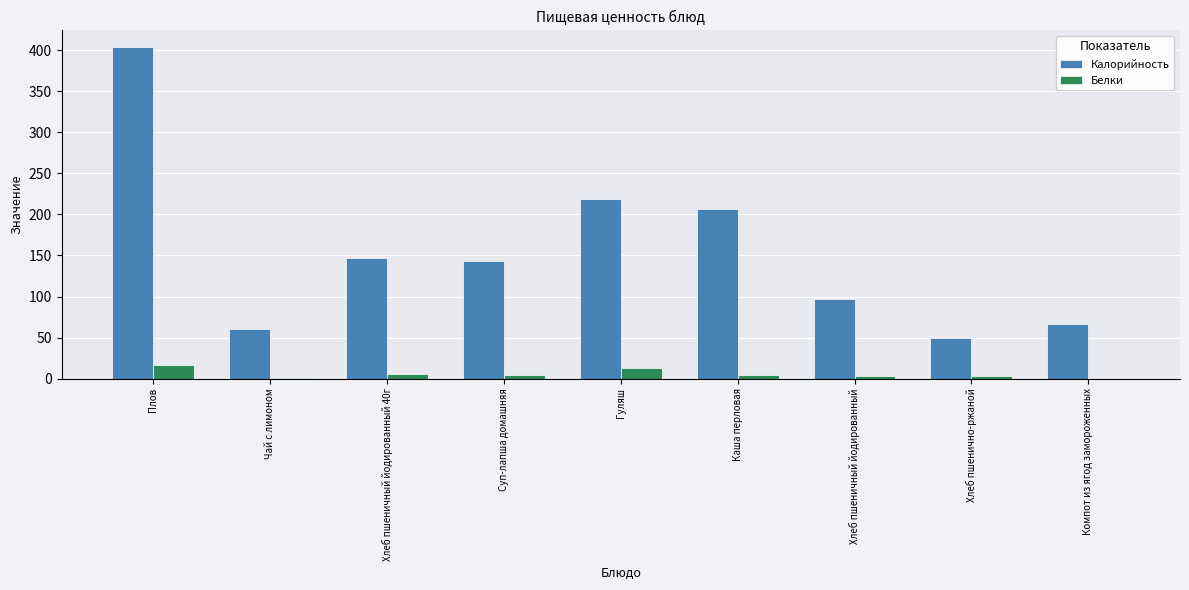

Which series has the largest total across all categories?

Калорийность